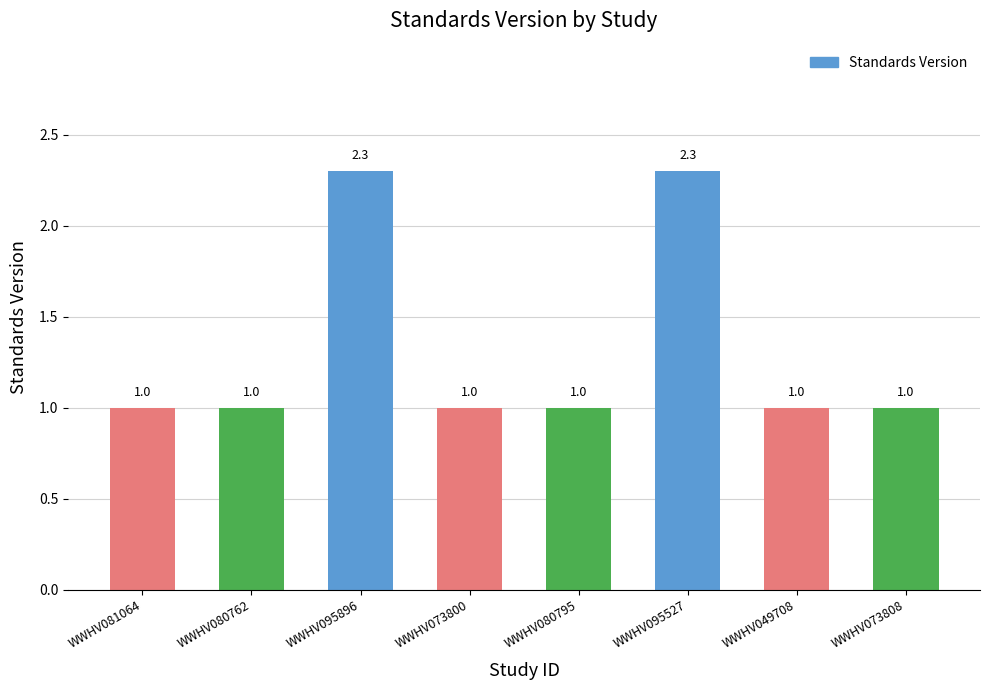

Approximately how many times larger is the value at WWHV080762 compared to WWHV073800?

1.0